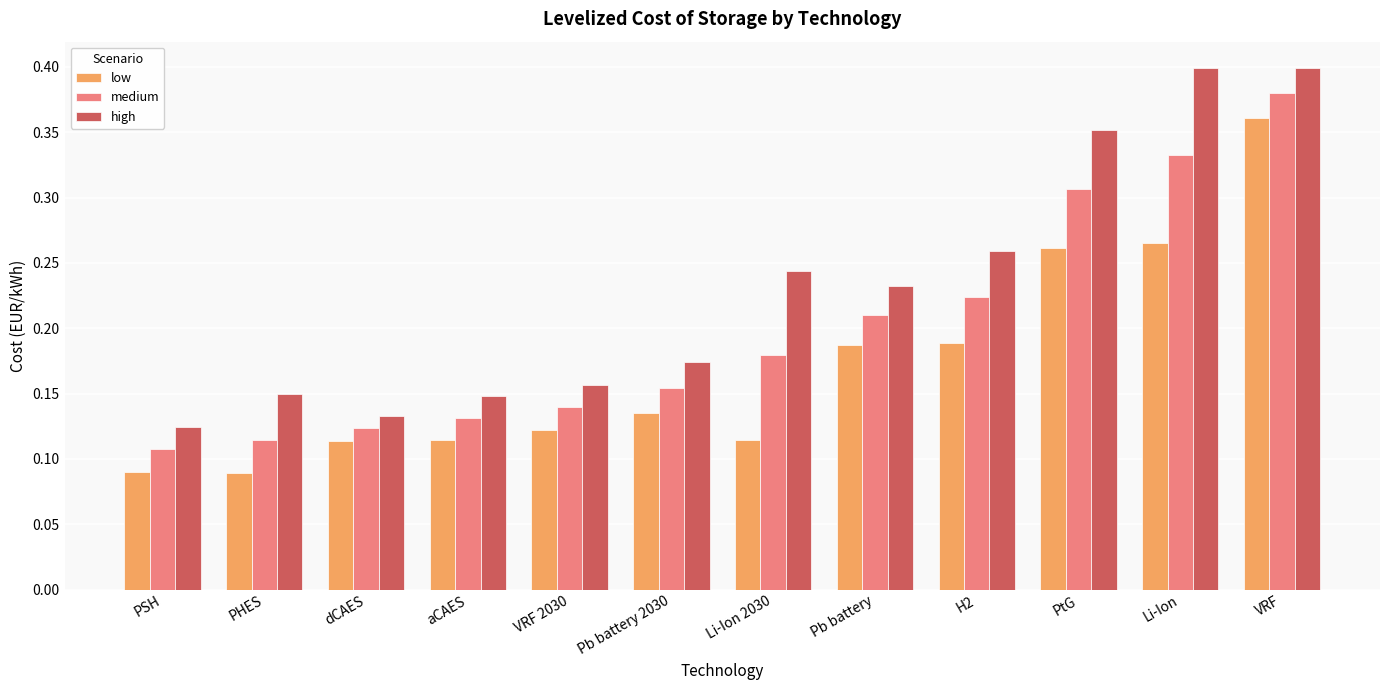

At which category is the sum across all series the highest?

VRF